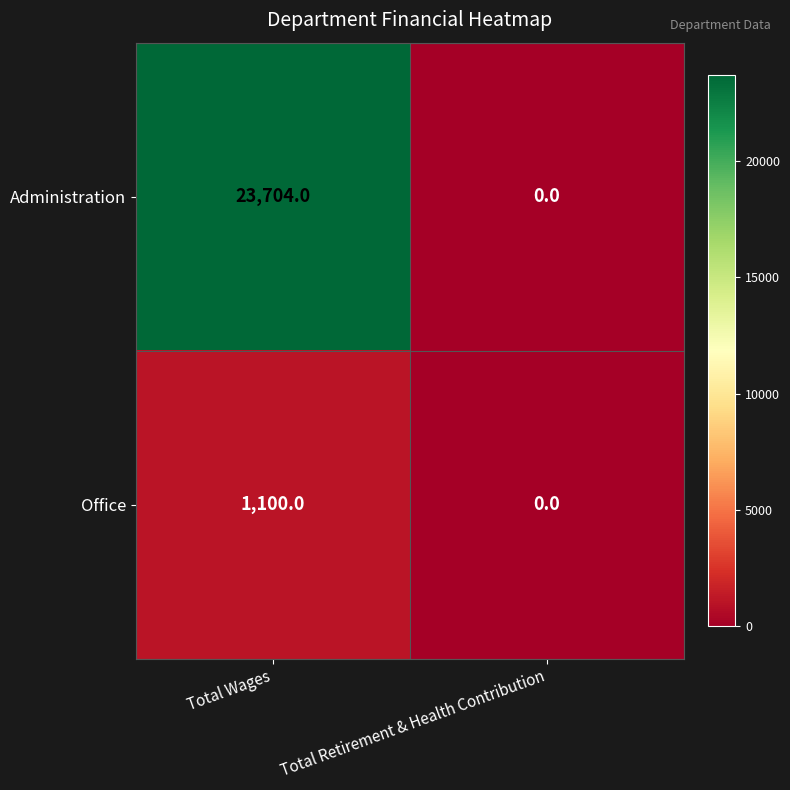

List the series in order of their peak value, lowest first.

Office, Administration